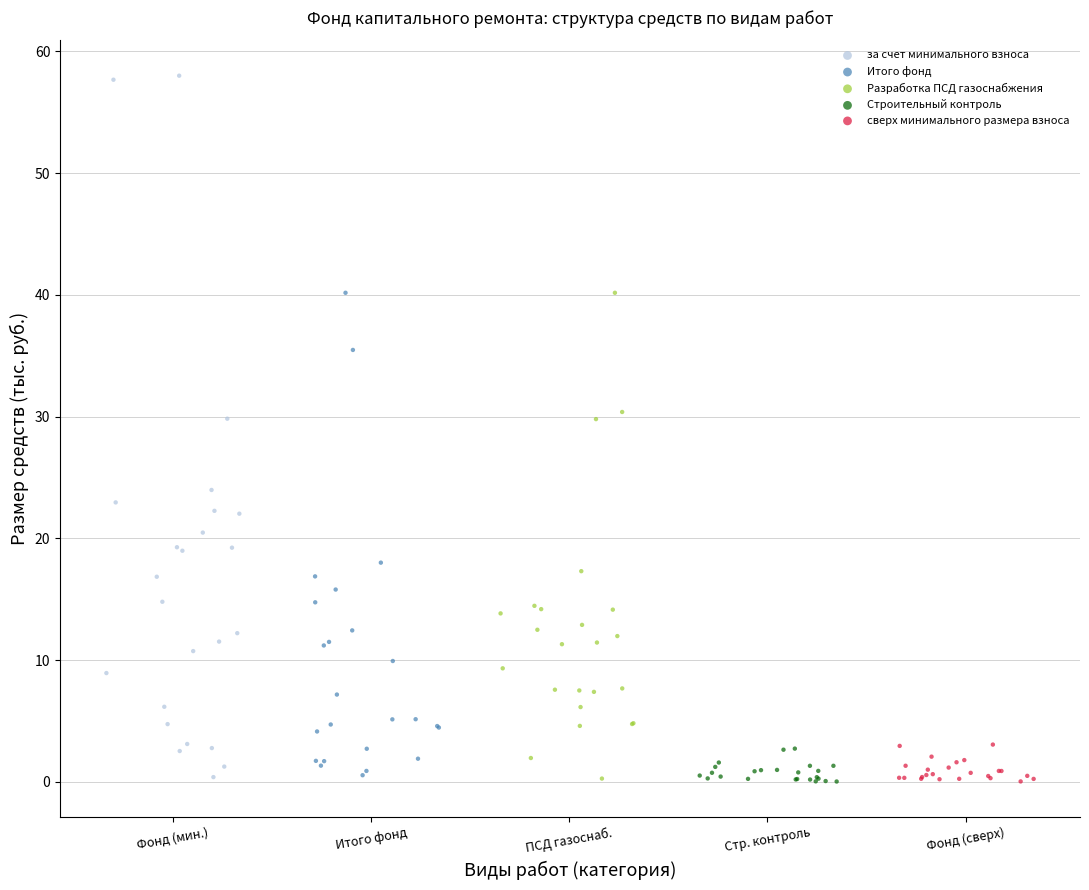

What are all the series names shown in the legend?

за счет минимального взноса, Итого фонд, Разработка ПСД газоснабжения, Строительный контроль, сверх минимального размера взноса